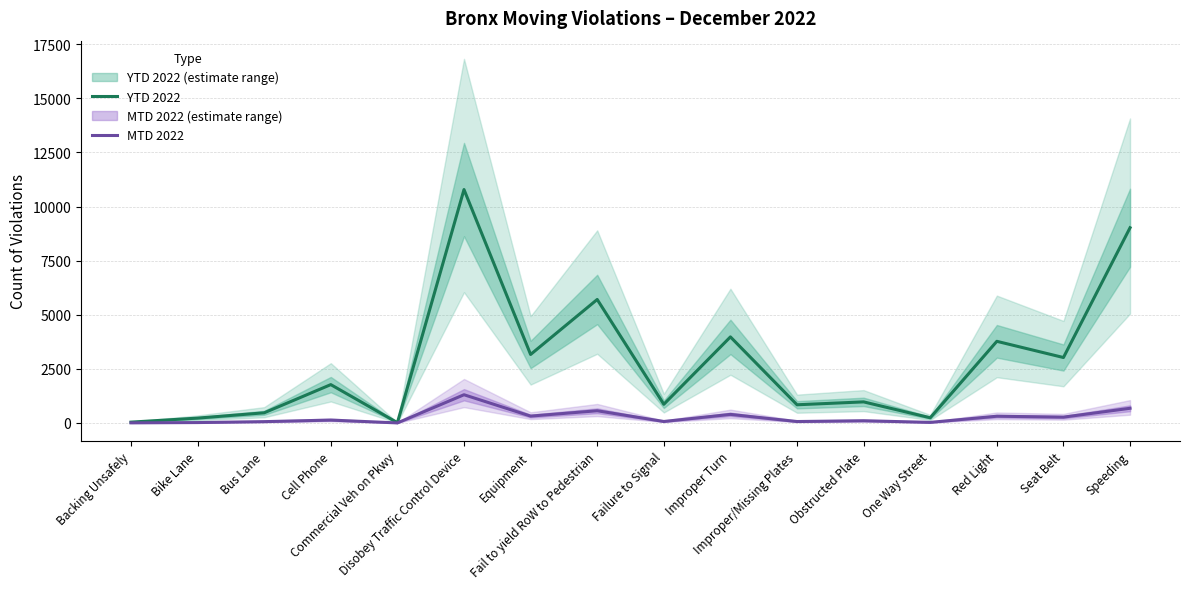

Does the chart display data point markers on the line(s)?

No